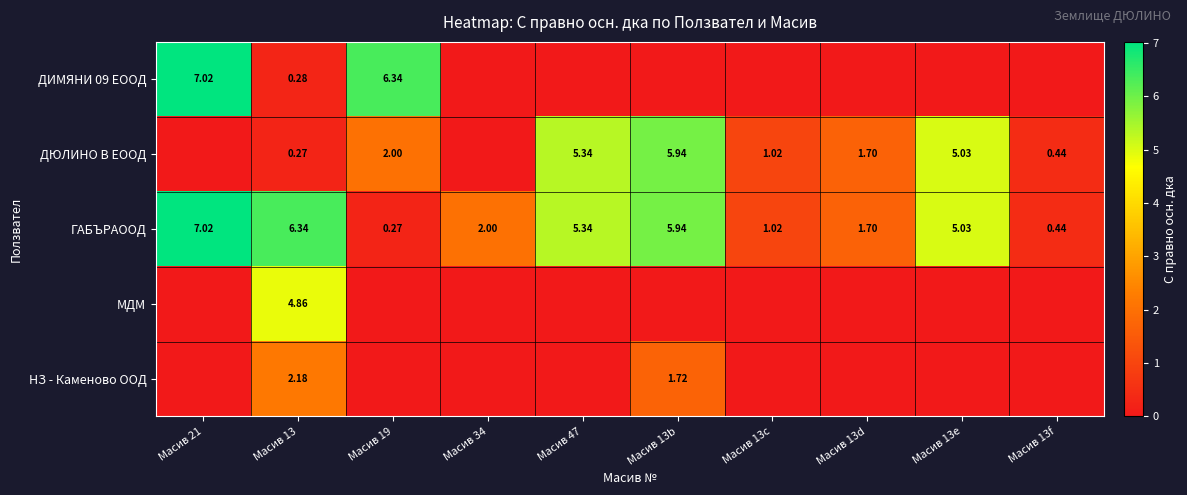

Is the value of ДЮЛИНО В ЕООД at Масив 13b greater than the value of ГАБЪРАООД at Масив 13e?

Yes